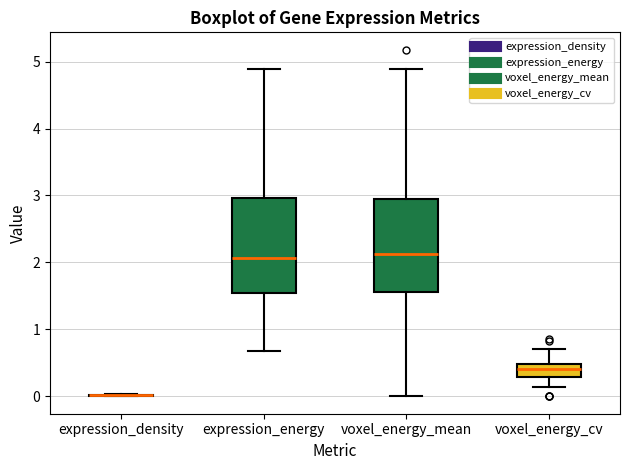

Reading left to right, read every box against the y-axis: the position of its median line, the range the box covers, and the ends of its whiskers. The values are not printed on the chart, so give them approximately, as read against the axis.

expression_density: box collapsed to a line at 0.0, whiskers 0.0 to 0.0
expression_energy: median 2.1, box 1.5 to 3.0, whiskers 0.7 to 4.9
voxel_energy_mean: median 2.1, box 1.6 to 3.0, whiskers 0.0 to 4.9
voxel_energy_cv: median 0.4, box 0.3 to 0.5, whiskers 0.1 to 0.7